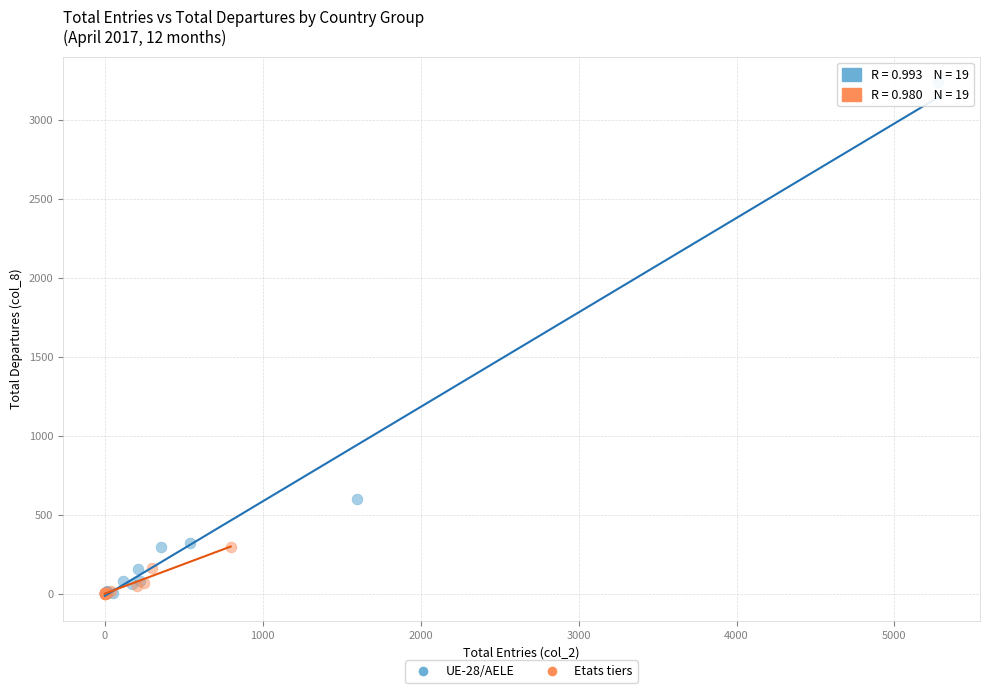

Which series contains the highest Y value?

UE-28/AELE